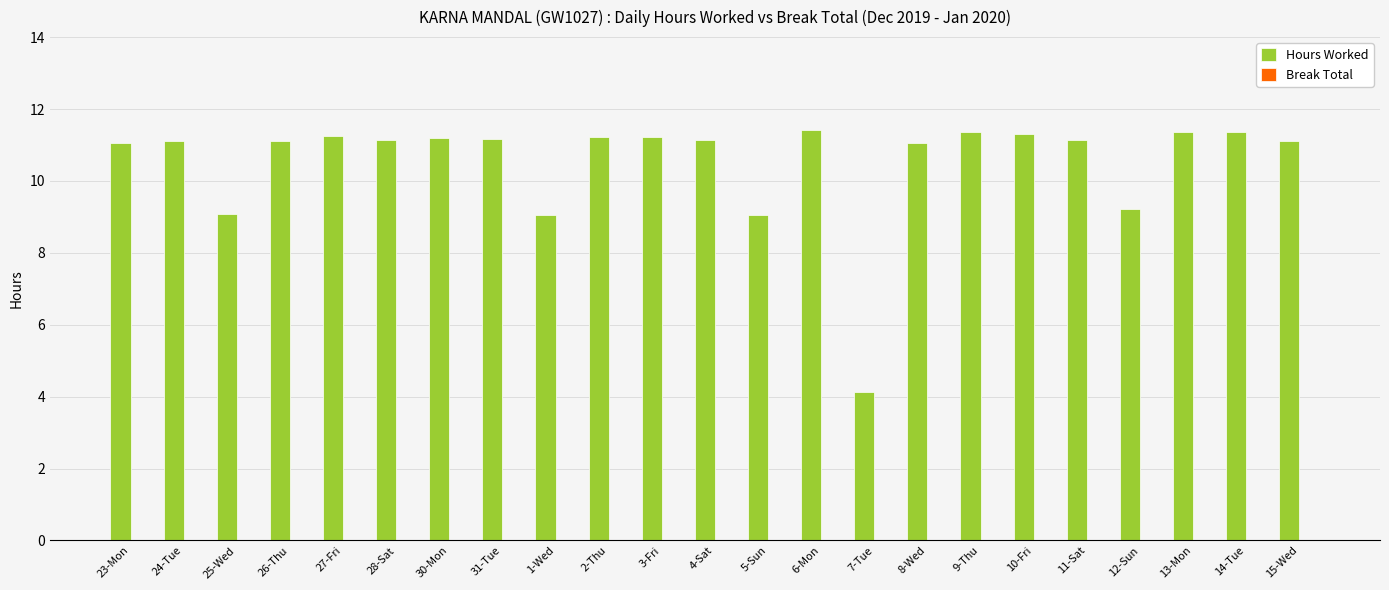

What is the difference between the second highest and second lowest values?

2.3